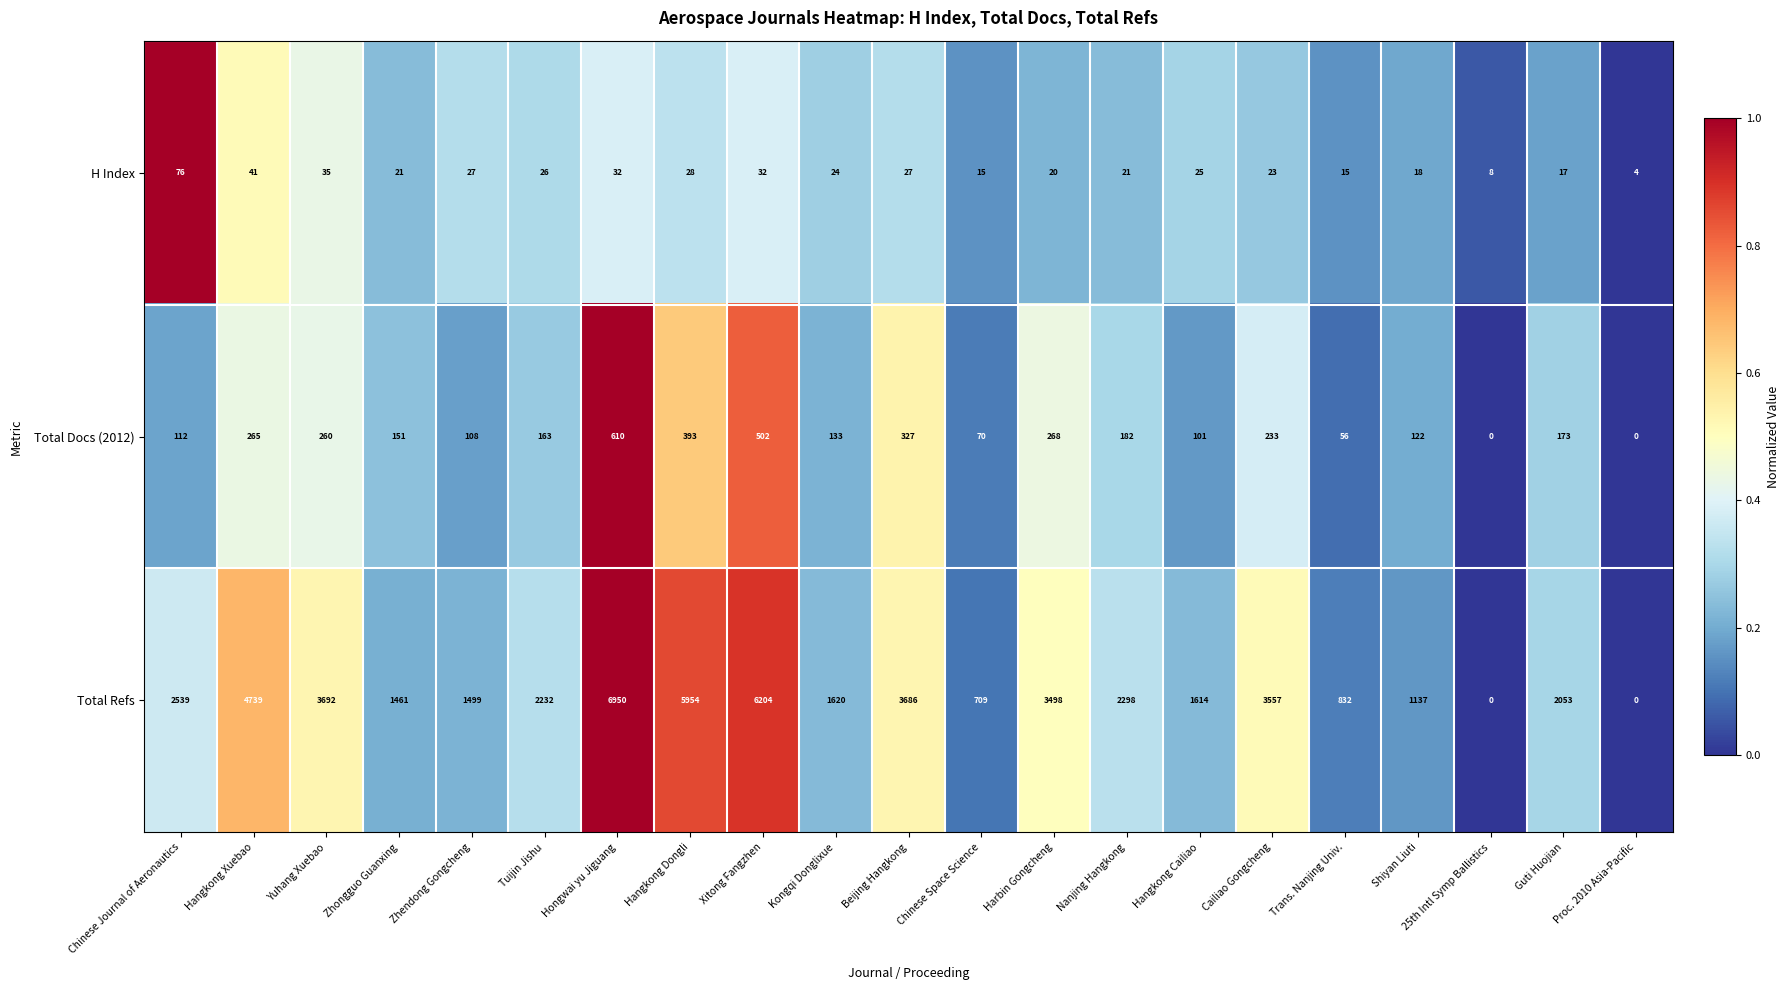

What is the difference between the maximum and minimum values in the Total Refs series?

6950